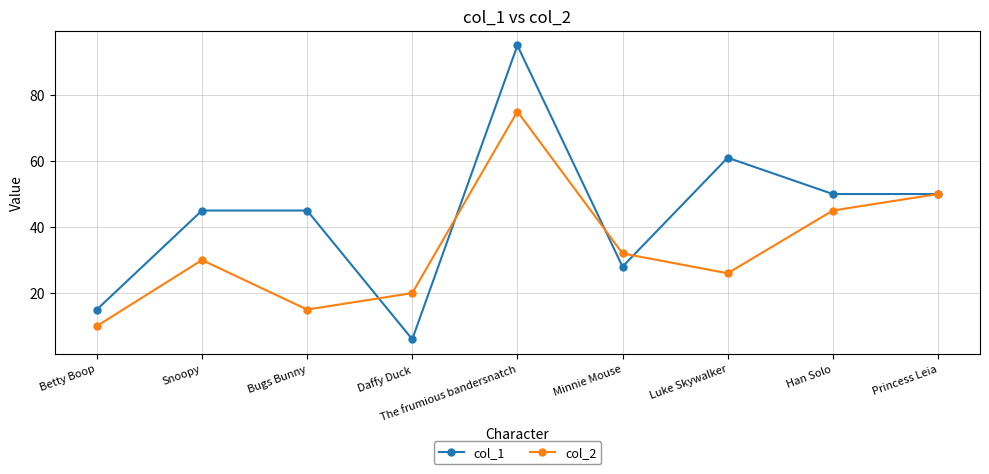

In col_2, how many points are higher than both neighbors (excluding endpoints)?

2